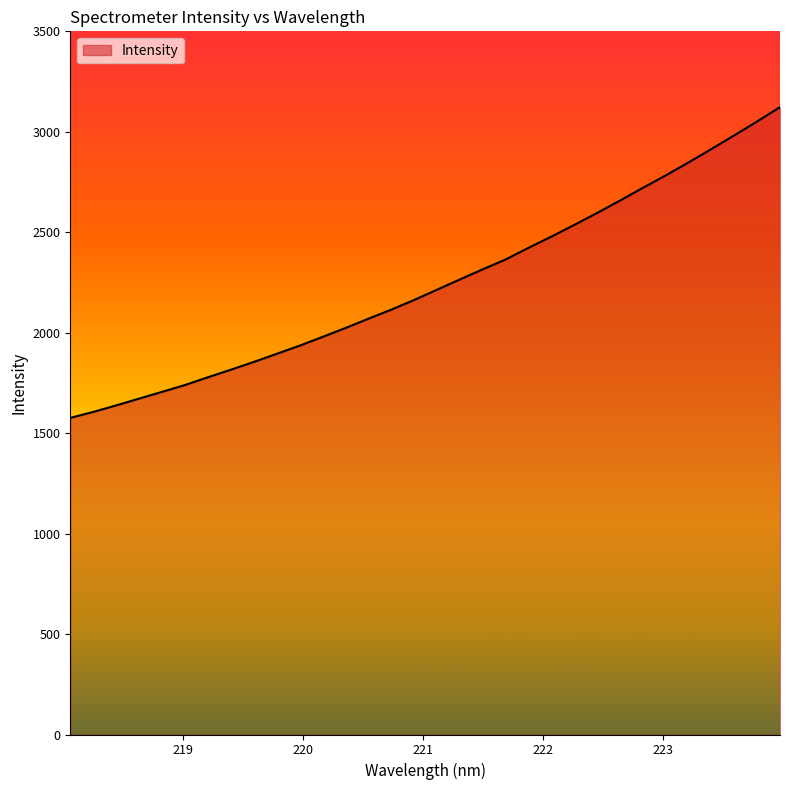

What is the difference between the maximum and minimum values?

1546.8